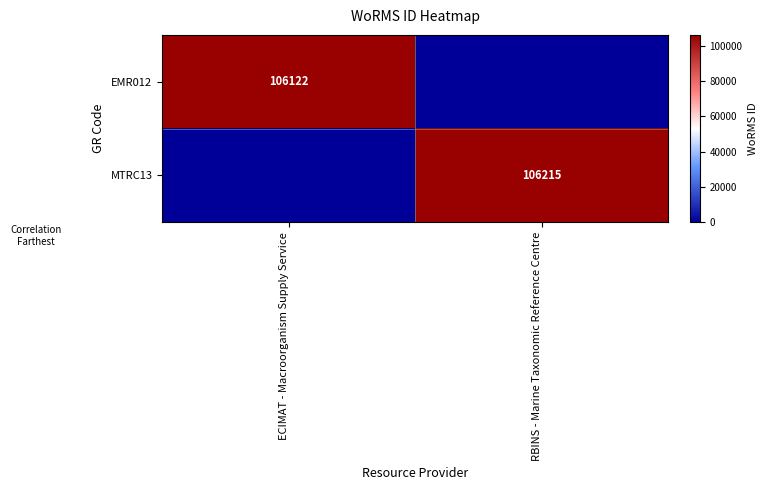

At how many categories does at least one series exceed 82940?

2